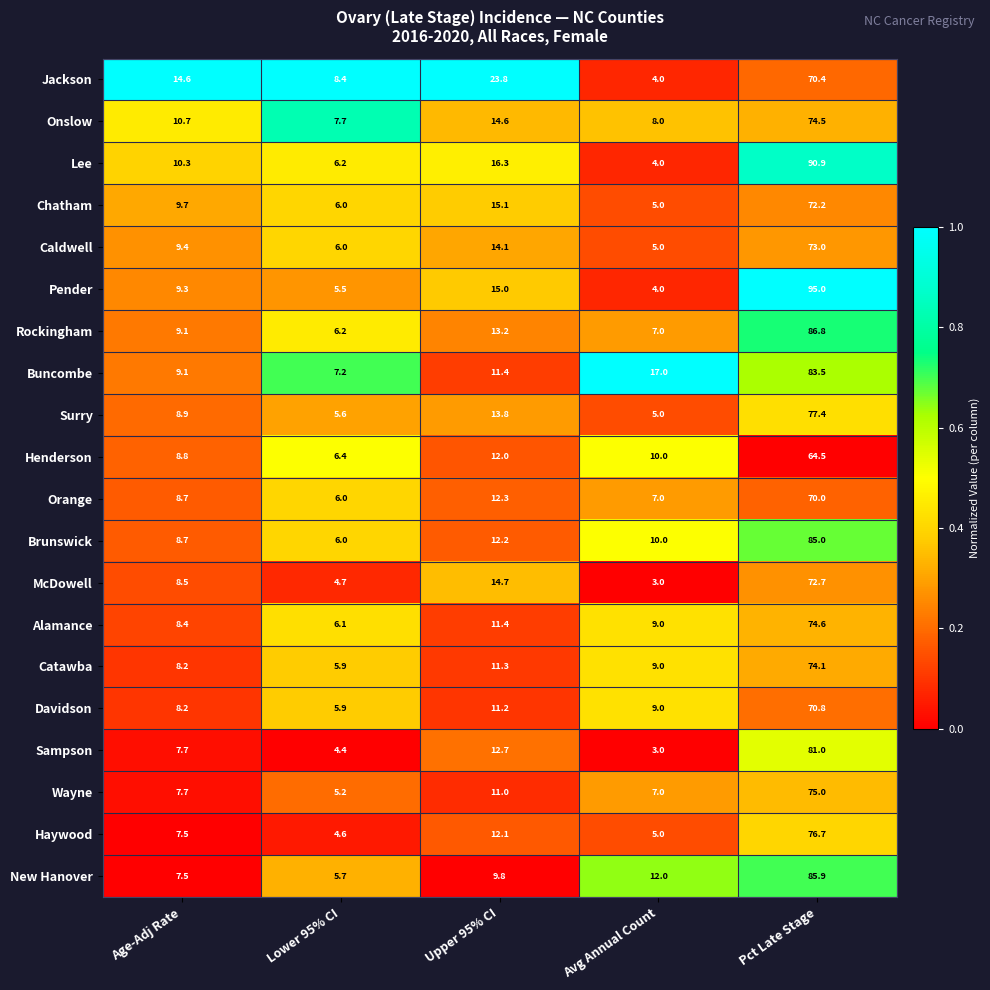

Where does the Pender series first go above 9?

Age-Adj Rate